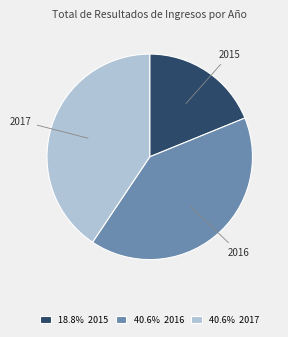

Combined, do 2015 and 2016 account for over 50%?

Yes